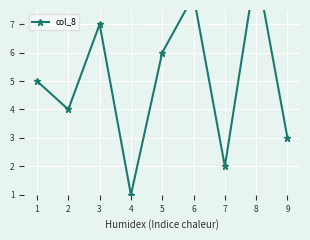

Where is the data nearest to the value 5?

1